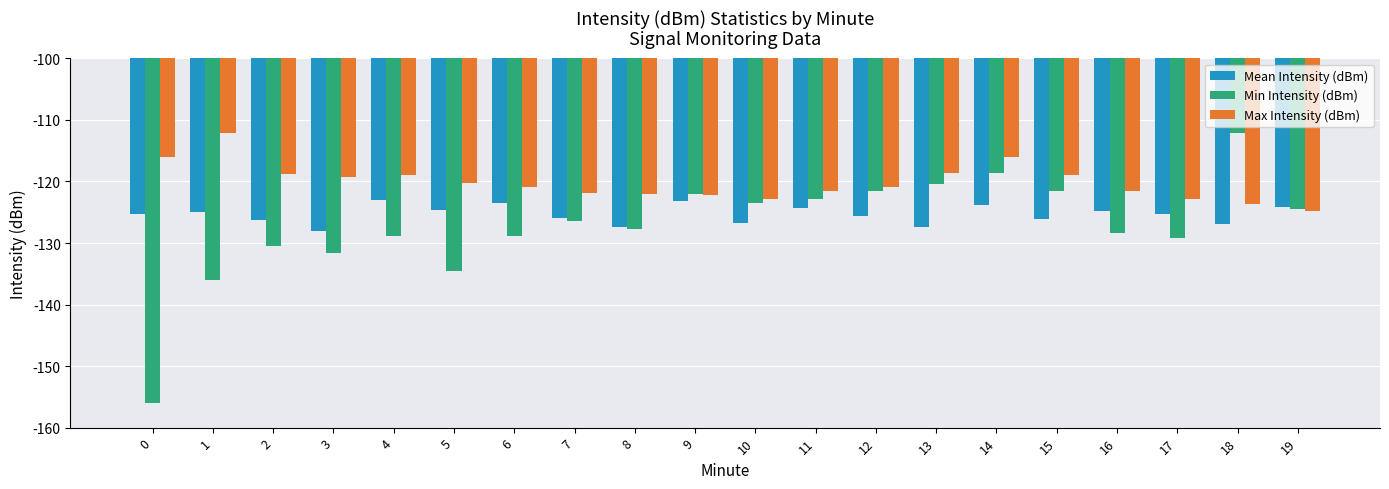

At which category is the sum across all series the highest?

14